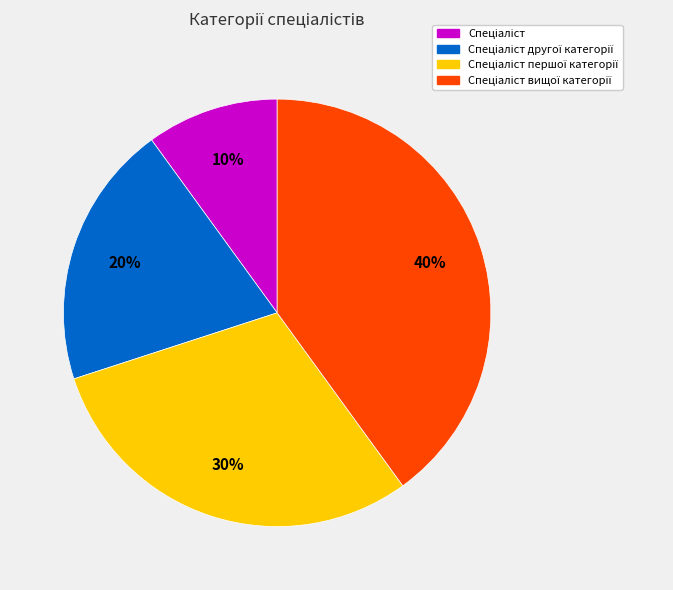

Is there a majority slice in this chart?

No